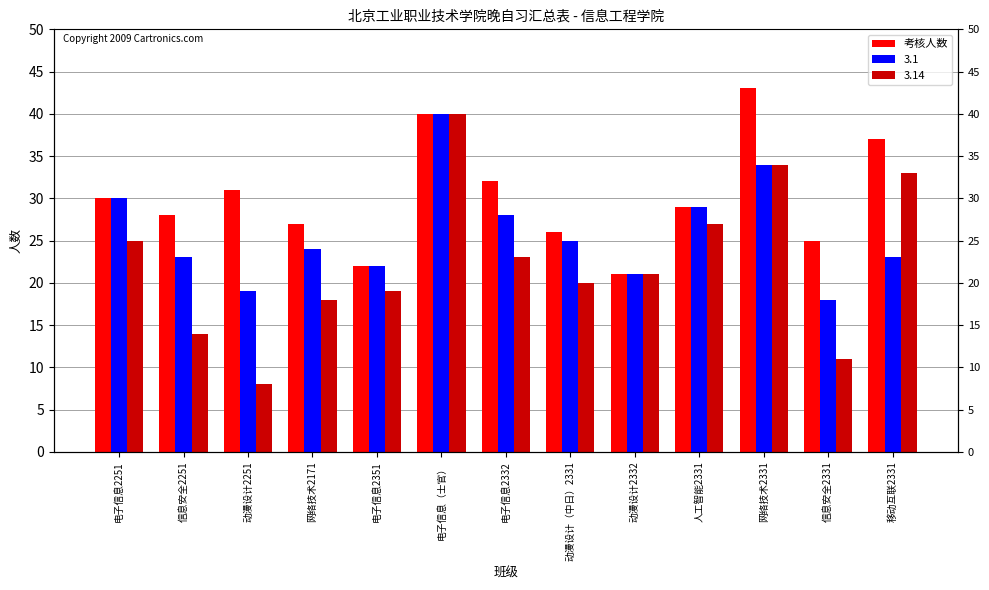

Where does the data first go above 29?

电子信息2251